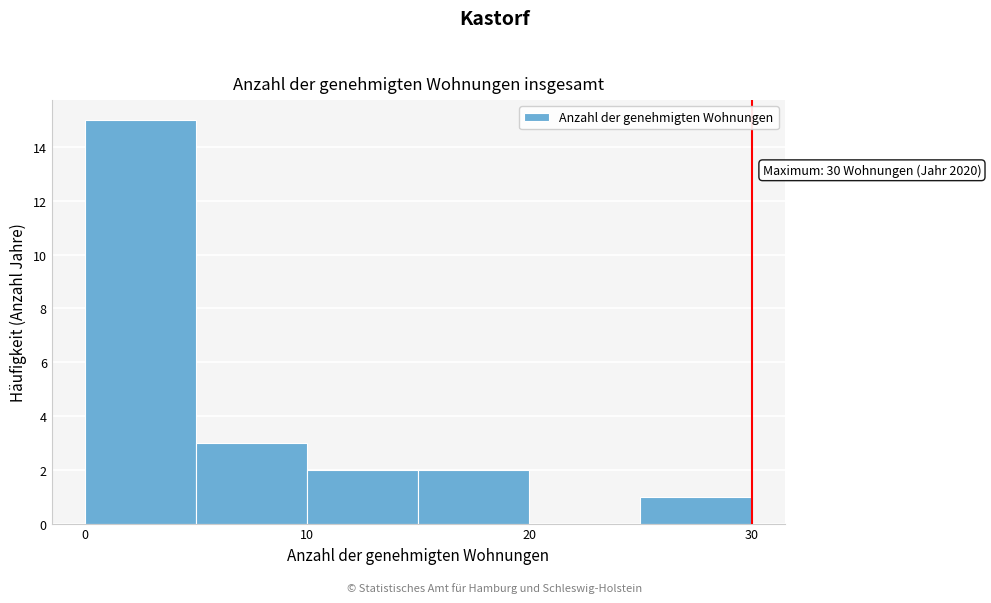

Over which range of the x-axis is the bar tallest?

0 to 5